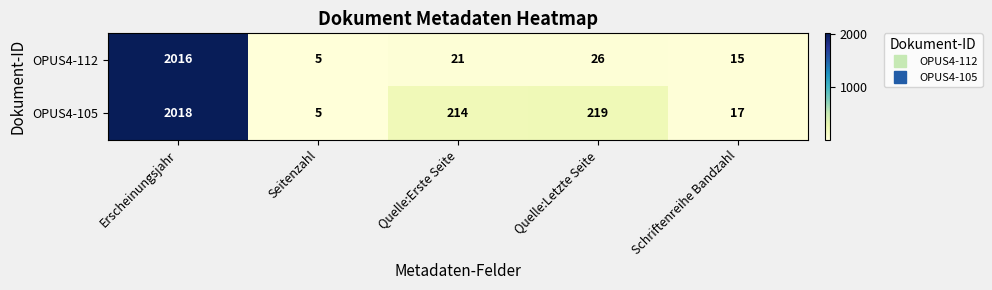

How many series are shown in this chart?

2